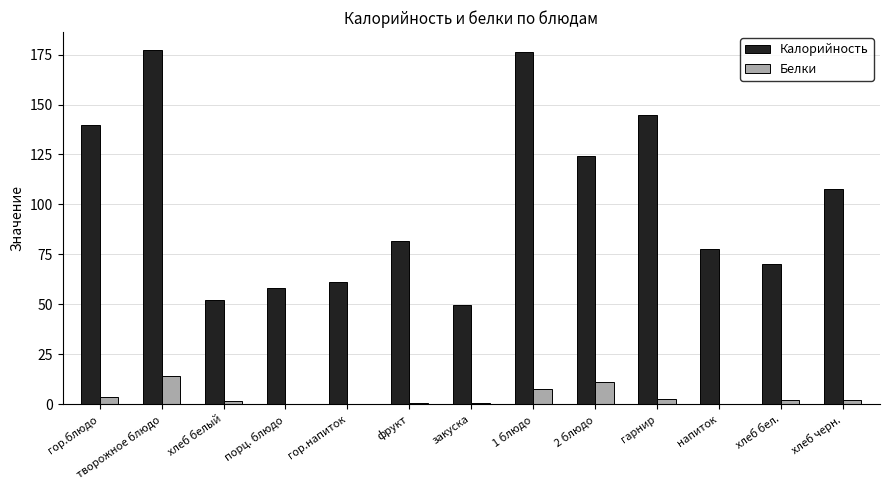

Is the value of Калорийность at гарнир greater than the value of Белки at 1 блюдо?

Yes